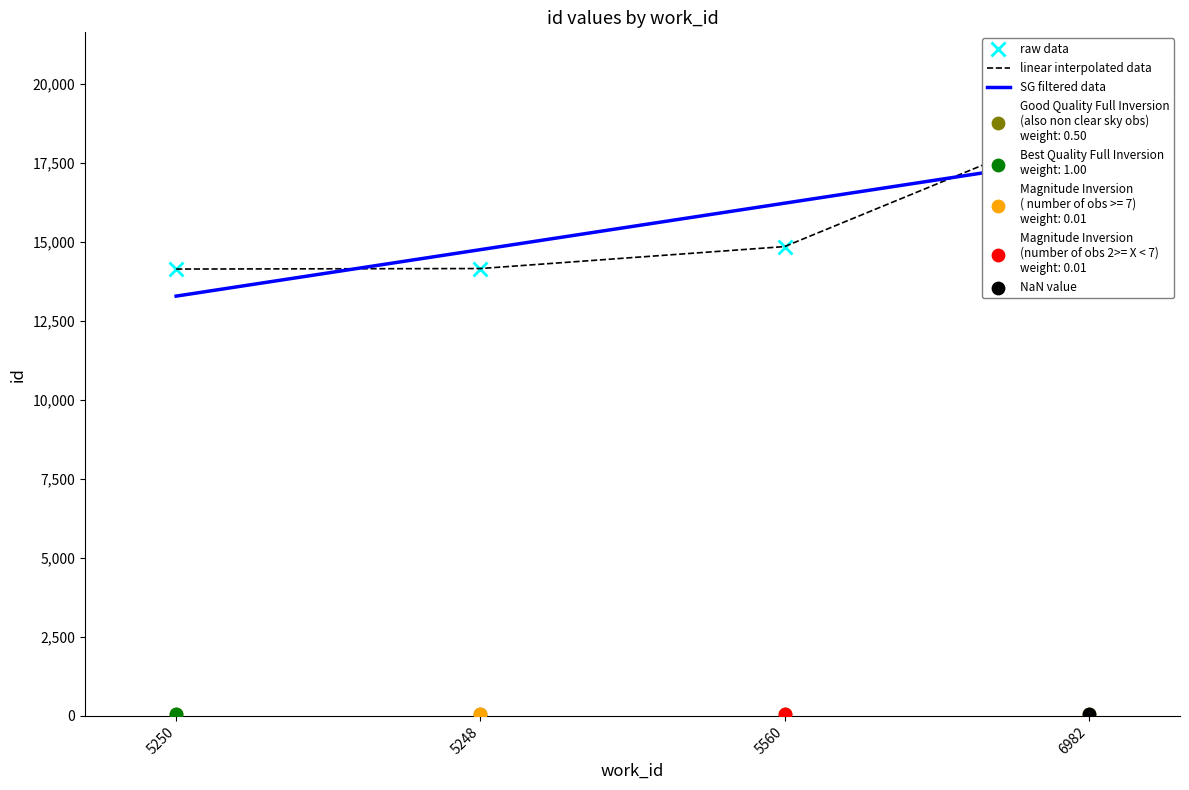

What is the change in value from 5560 to 6982?

+3960